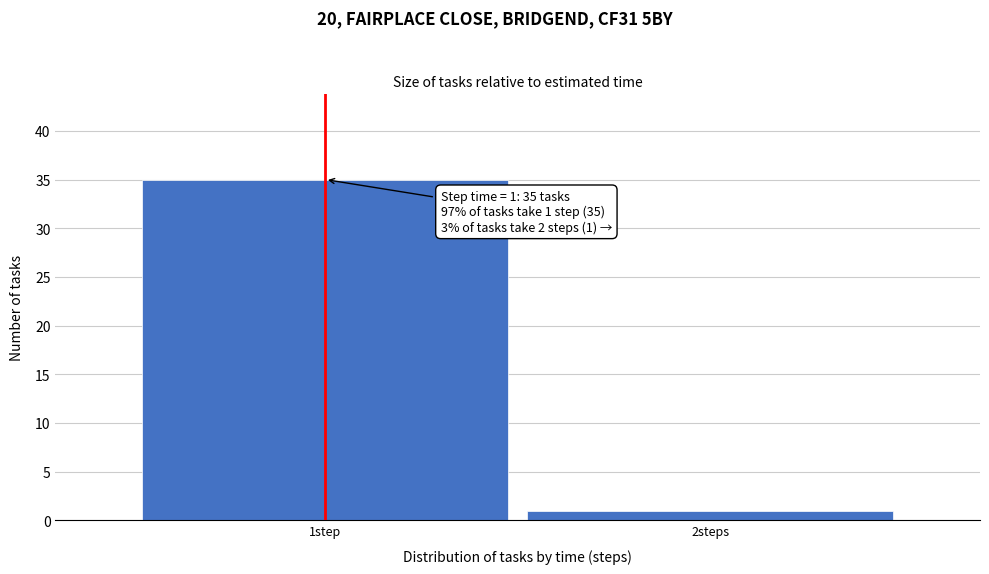

Reading left to right, extract all data points from this chart.

35	1